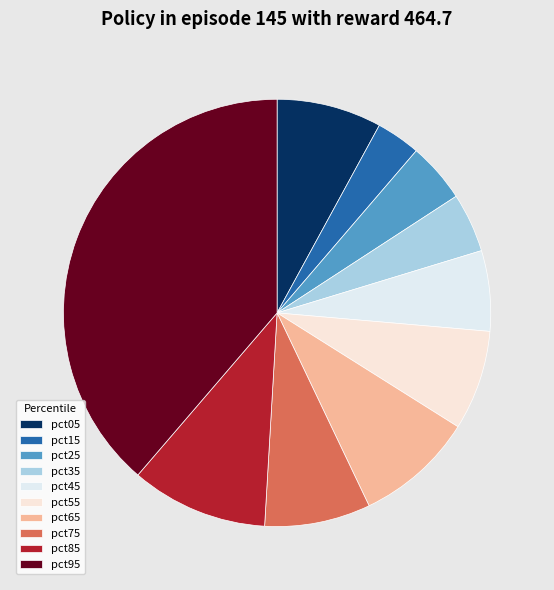

What is the change in value from pct25 to pct75?

+0.1